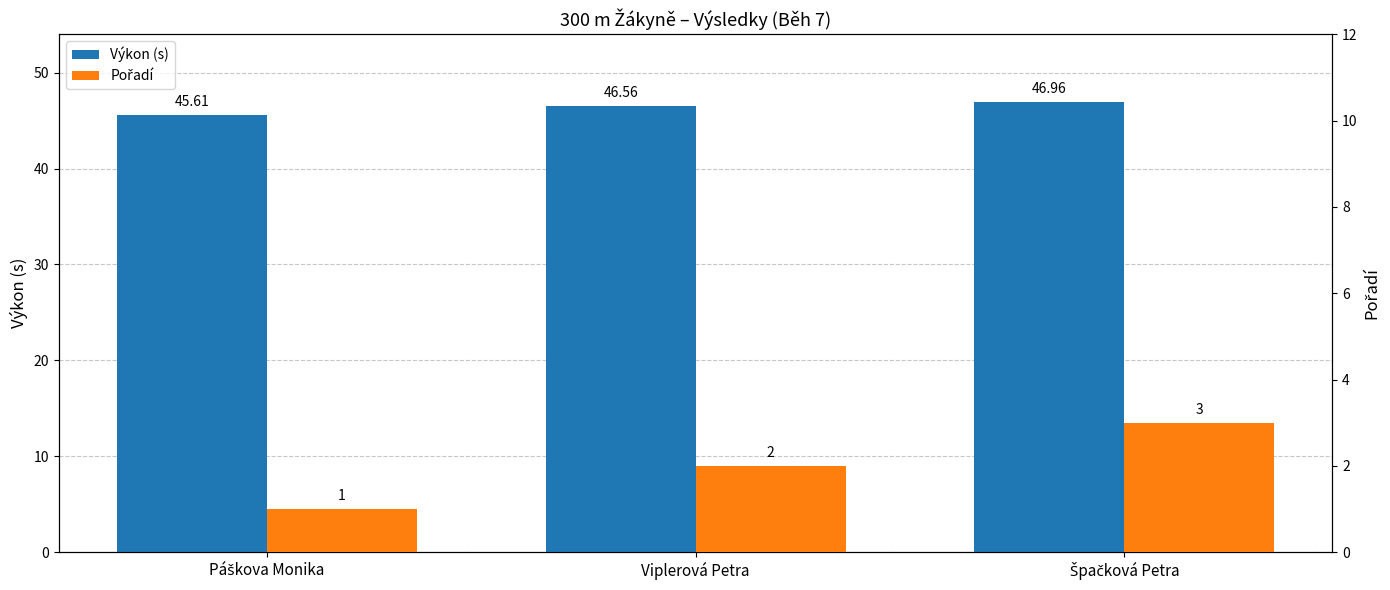

Count the Pořadí values in the range 1 to 3.

3